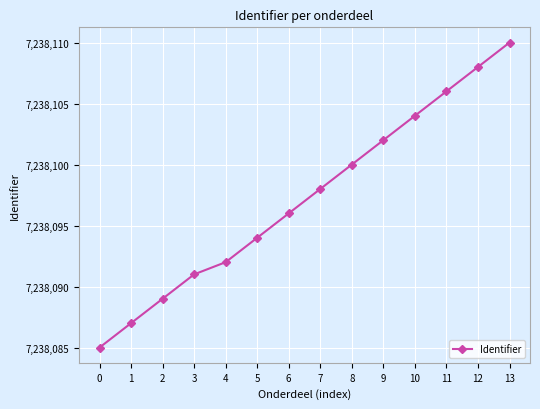

What value does the data have at 13?

7238110